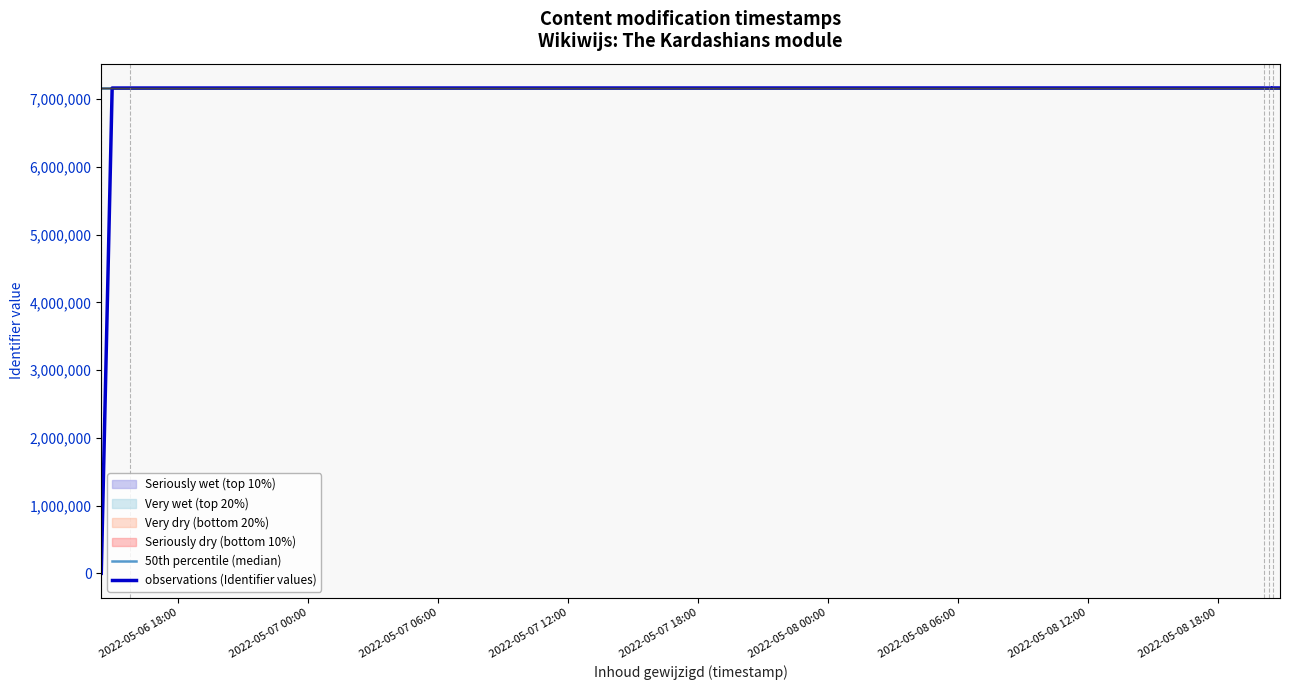

What value does the 50th percentile (median) series have at 2022-05-07 06:00?

7162571